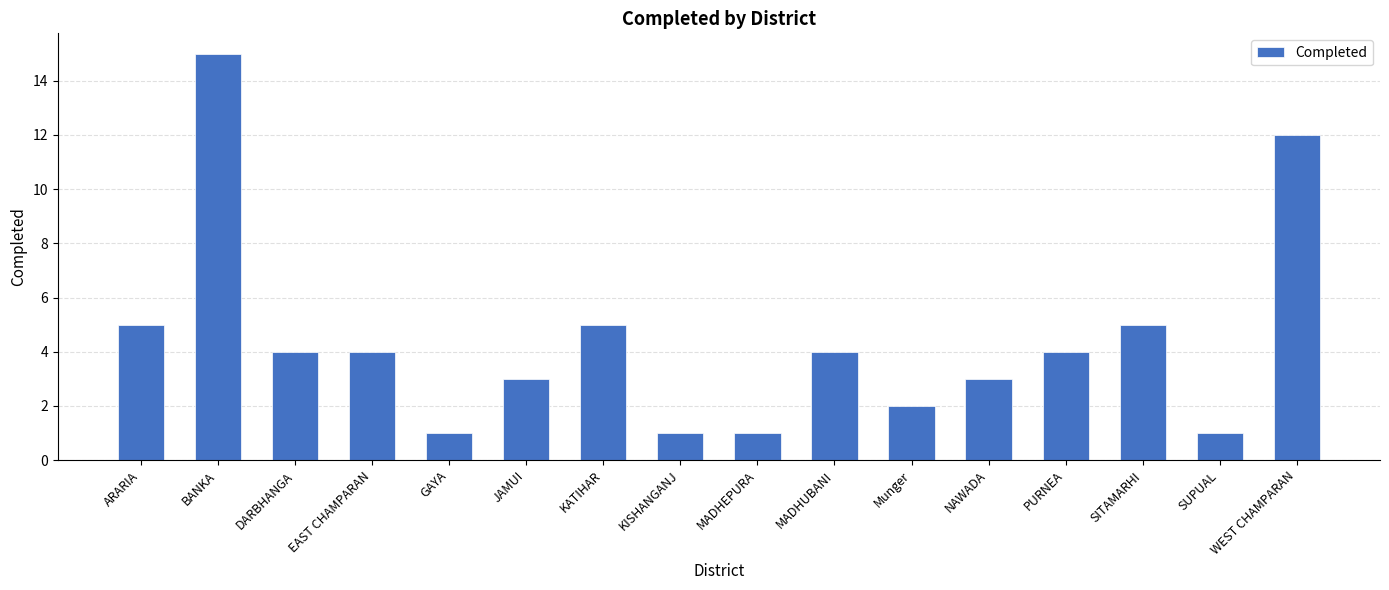

Between EAST CHAMPARAN and MADHEPURA, which is larger?

EAST CHAMPARAN